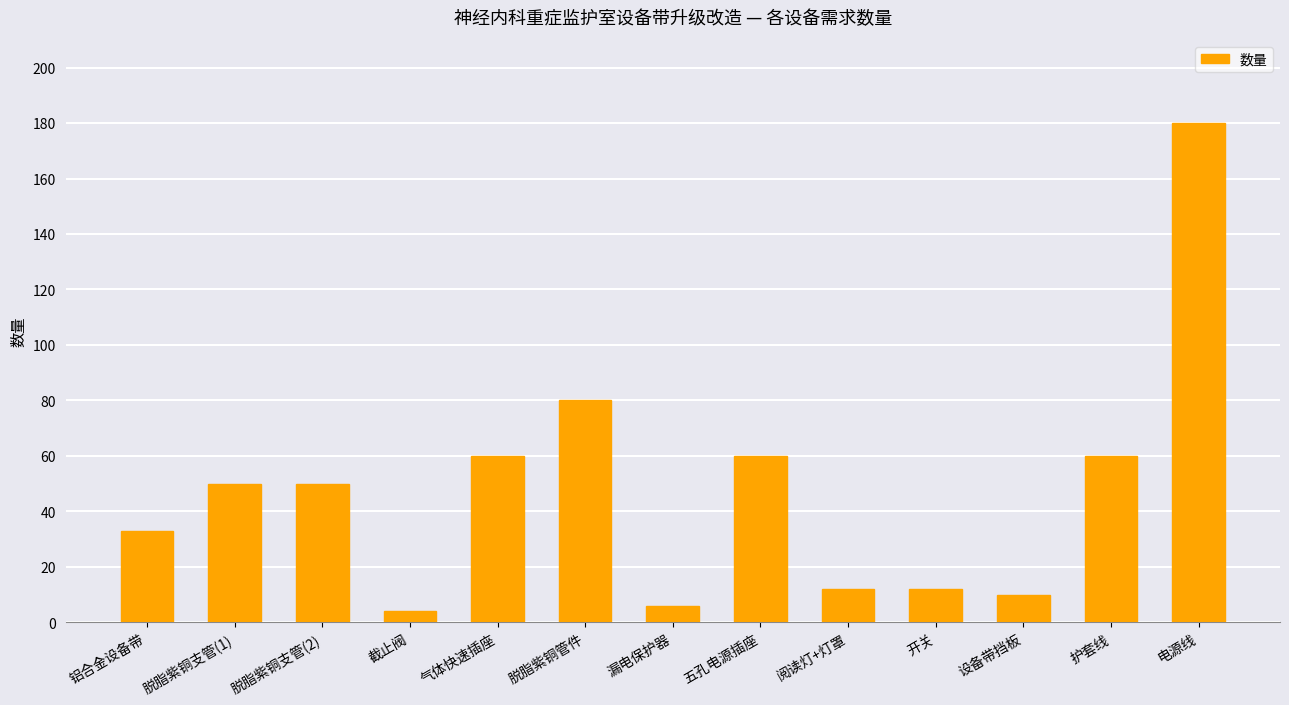

The value at 脱脂紫铜支管(2) is 69. True or false?

False